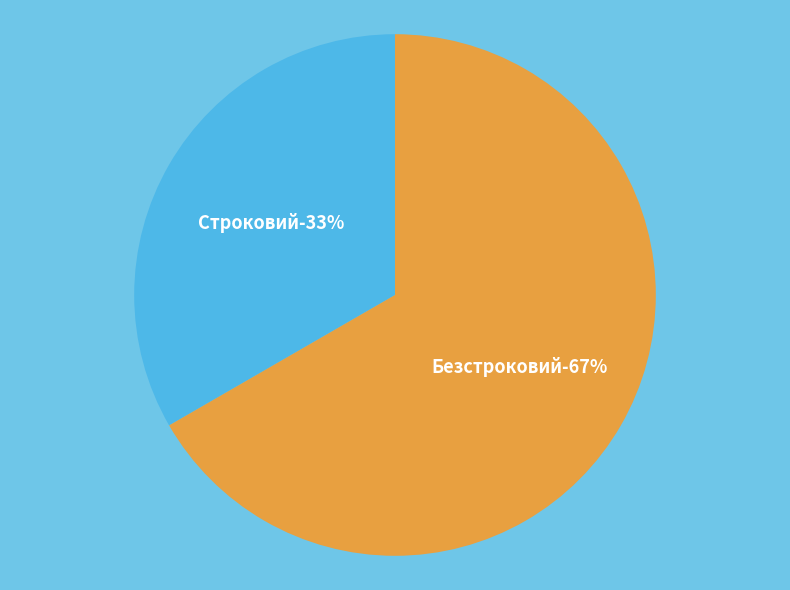

Which category accounts for the majority?

Безстроковий